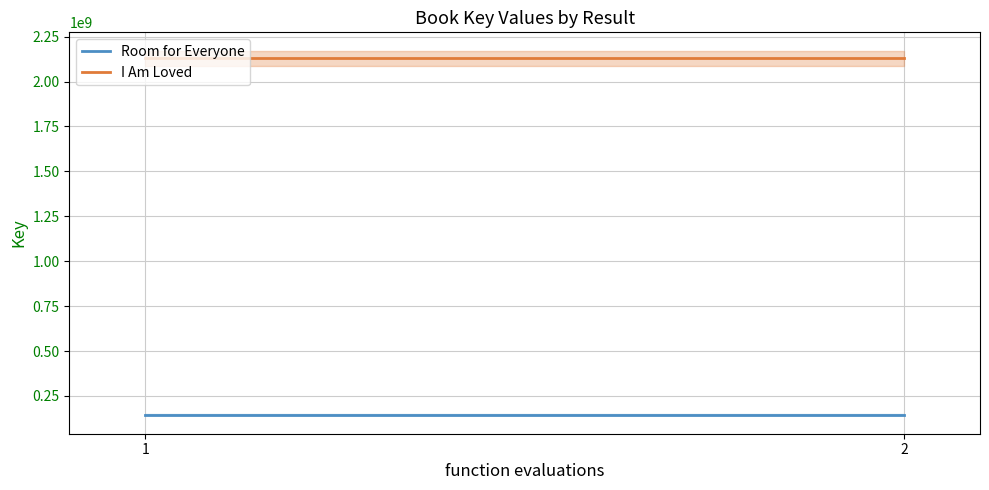

What is the sum of the I Am Loved values at 1 and 2?

4259465380